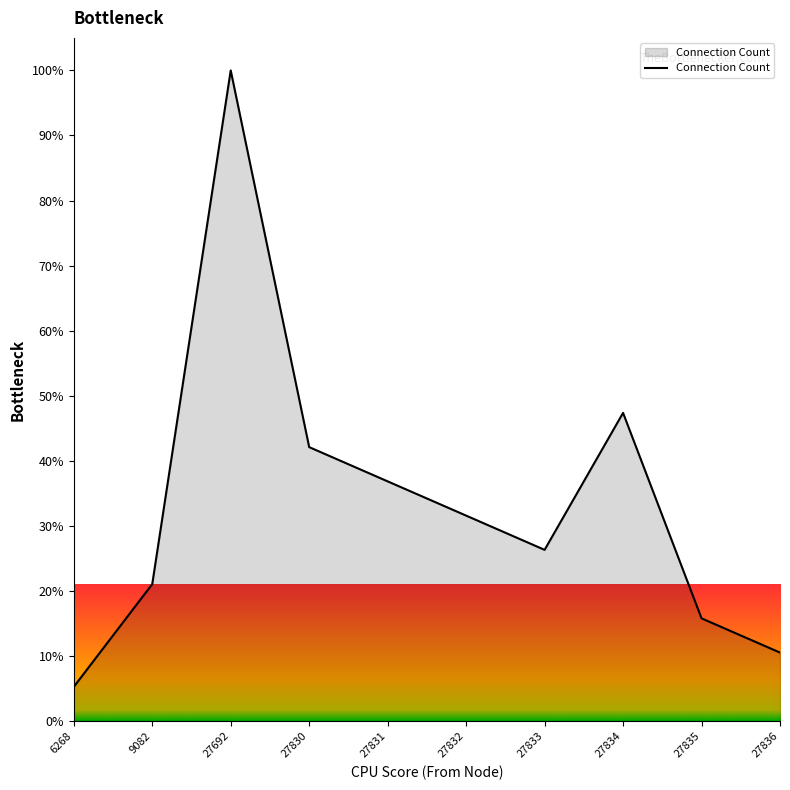

Does the chart display data point markers on the line(s)?

No